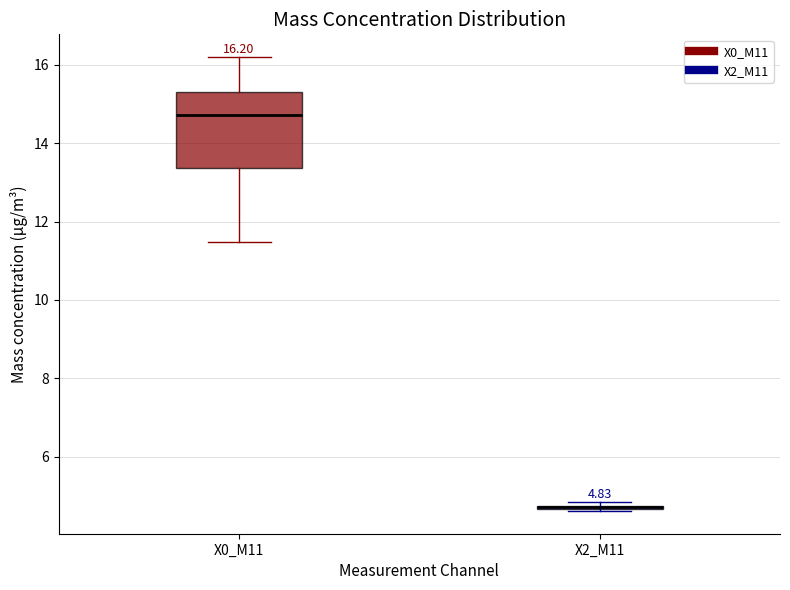

Which box is the tallest, from its lower edge to its upper edge?

X0_M11